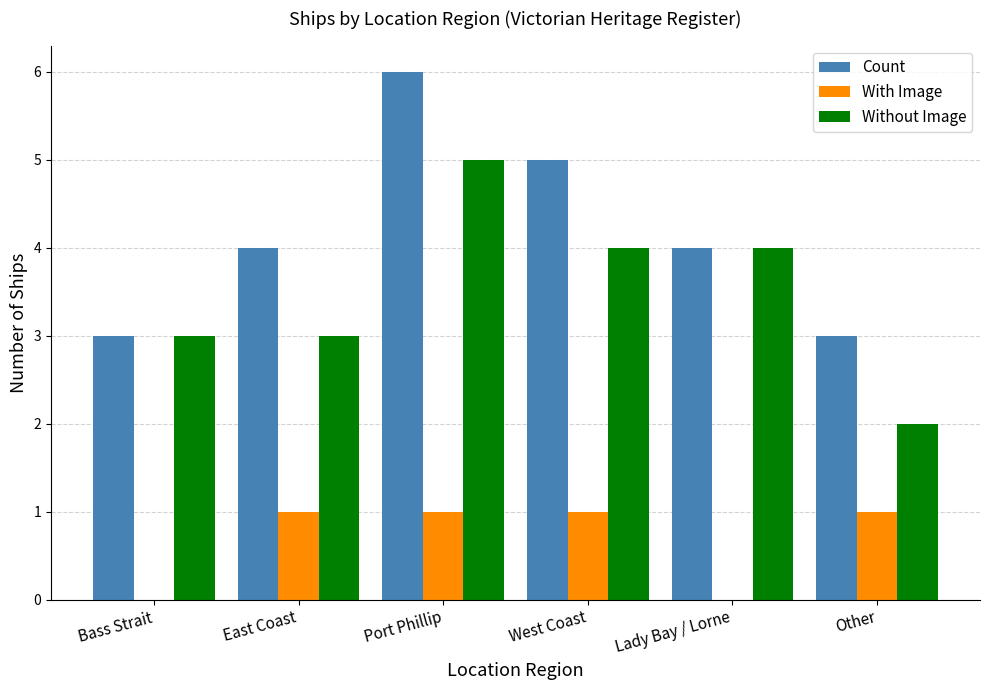

Read the Without Image value at West Coast.

4